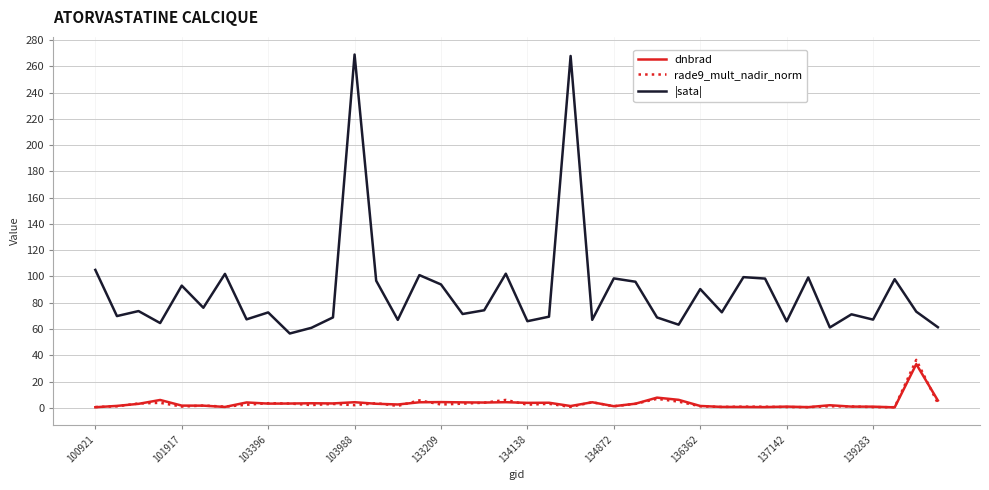

What is the maximum value for rade9_mult_nadir_norm?

36.5